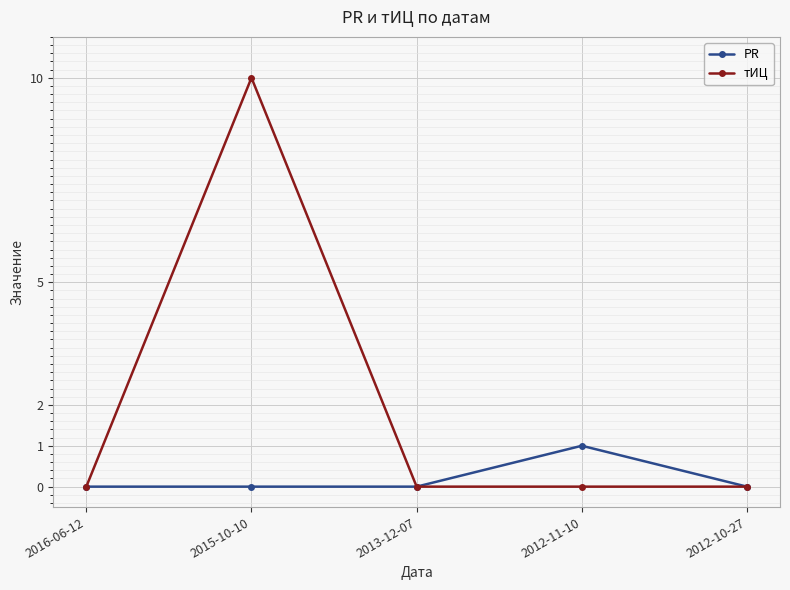

What position from the right is 2015-10-10?

4